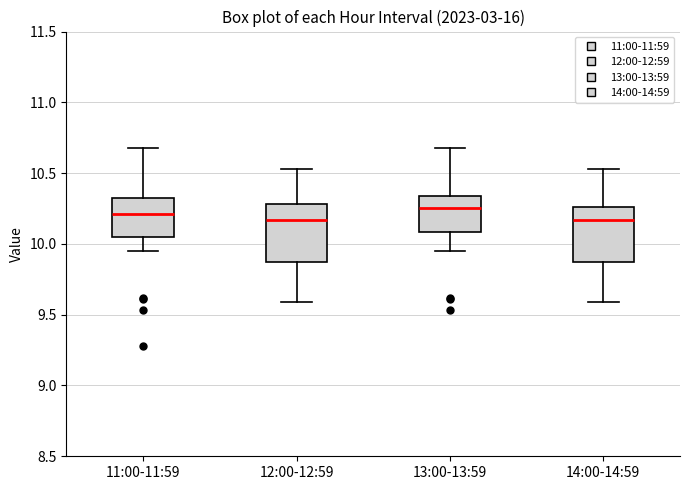

Where is the lower edge of the box for 12:00-12:59 on the y-axis? The values are not printed on the chart, so give them approximately, as read against the axis.

9.90